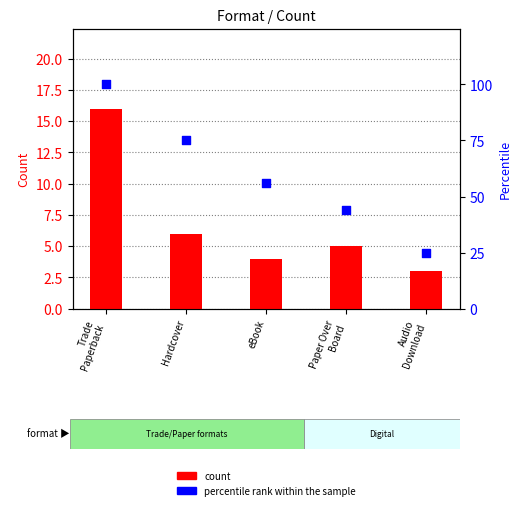

What is the total value across all series at Hardcover?

81